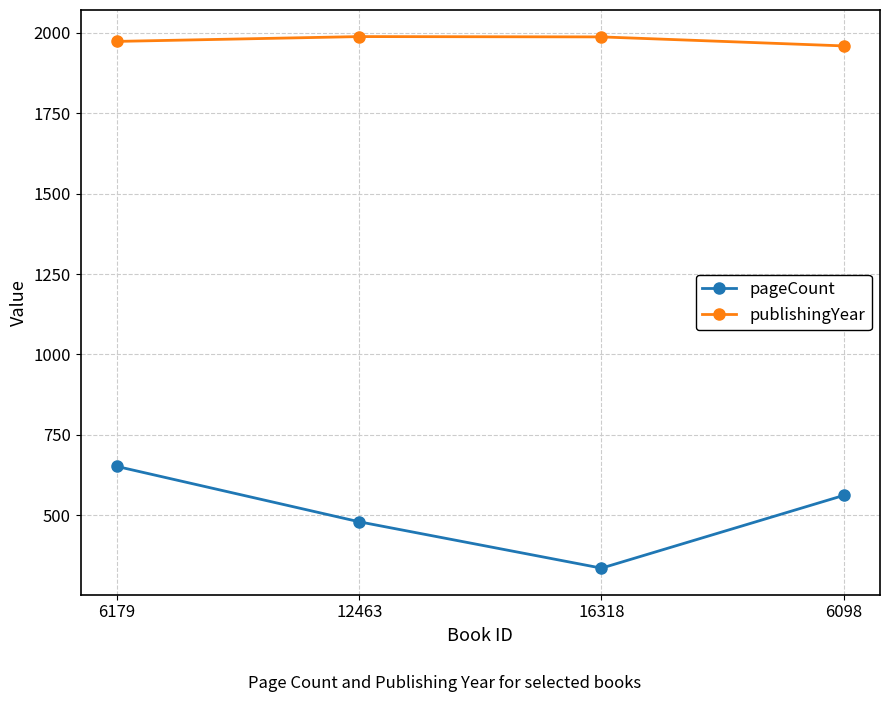

What value does the pageCount series have at 6098, to the nearest 50?

550